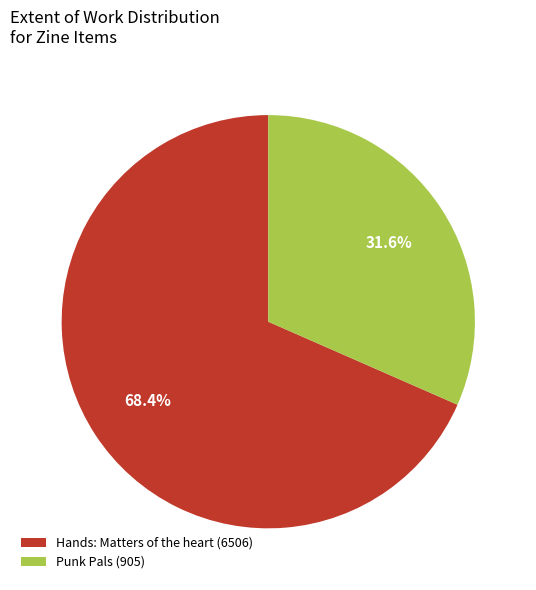

To the nearest percent, what is the difference between the largest and smallest slice percentages?

37%